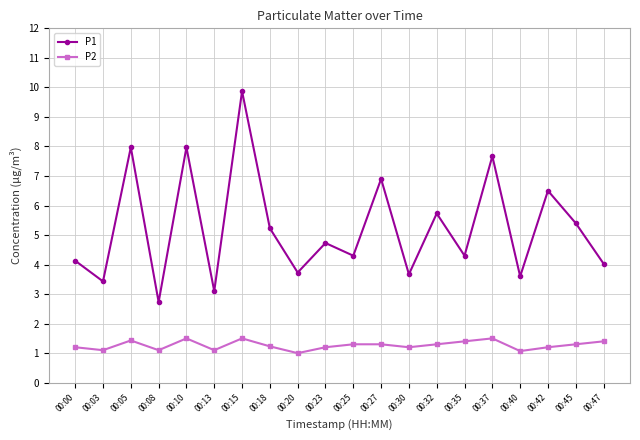

True or false: P2 and P1 cross at least once.

False